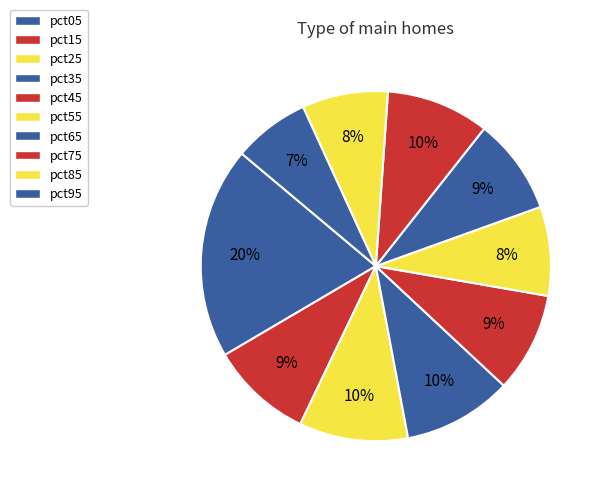

What is the smallest slice in the pie chart?

pct95